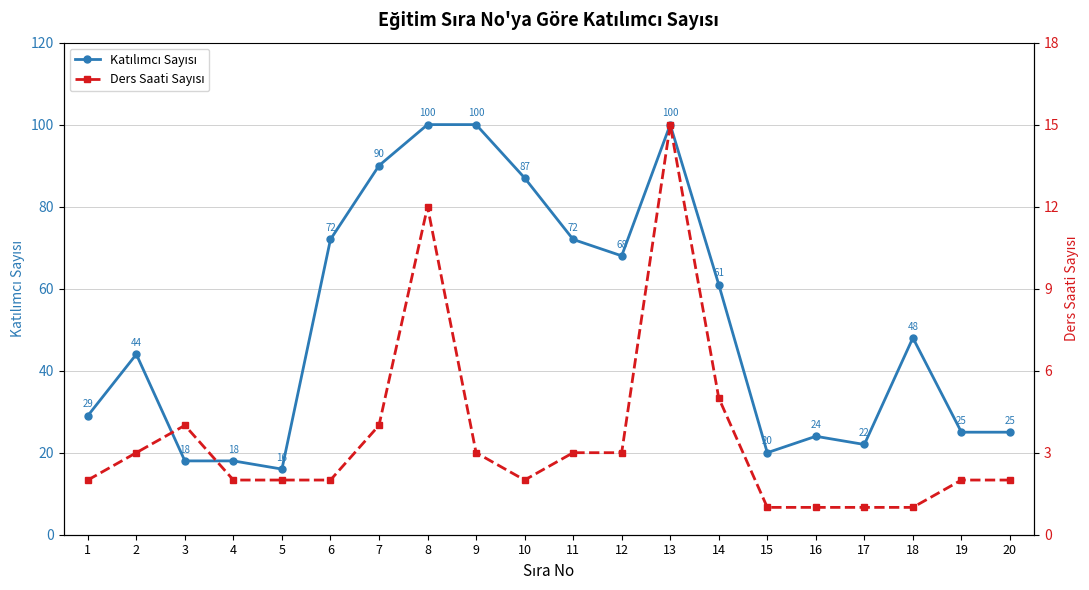

Which series has the largest range (max minus min)?

Katılımcı Sayısı